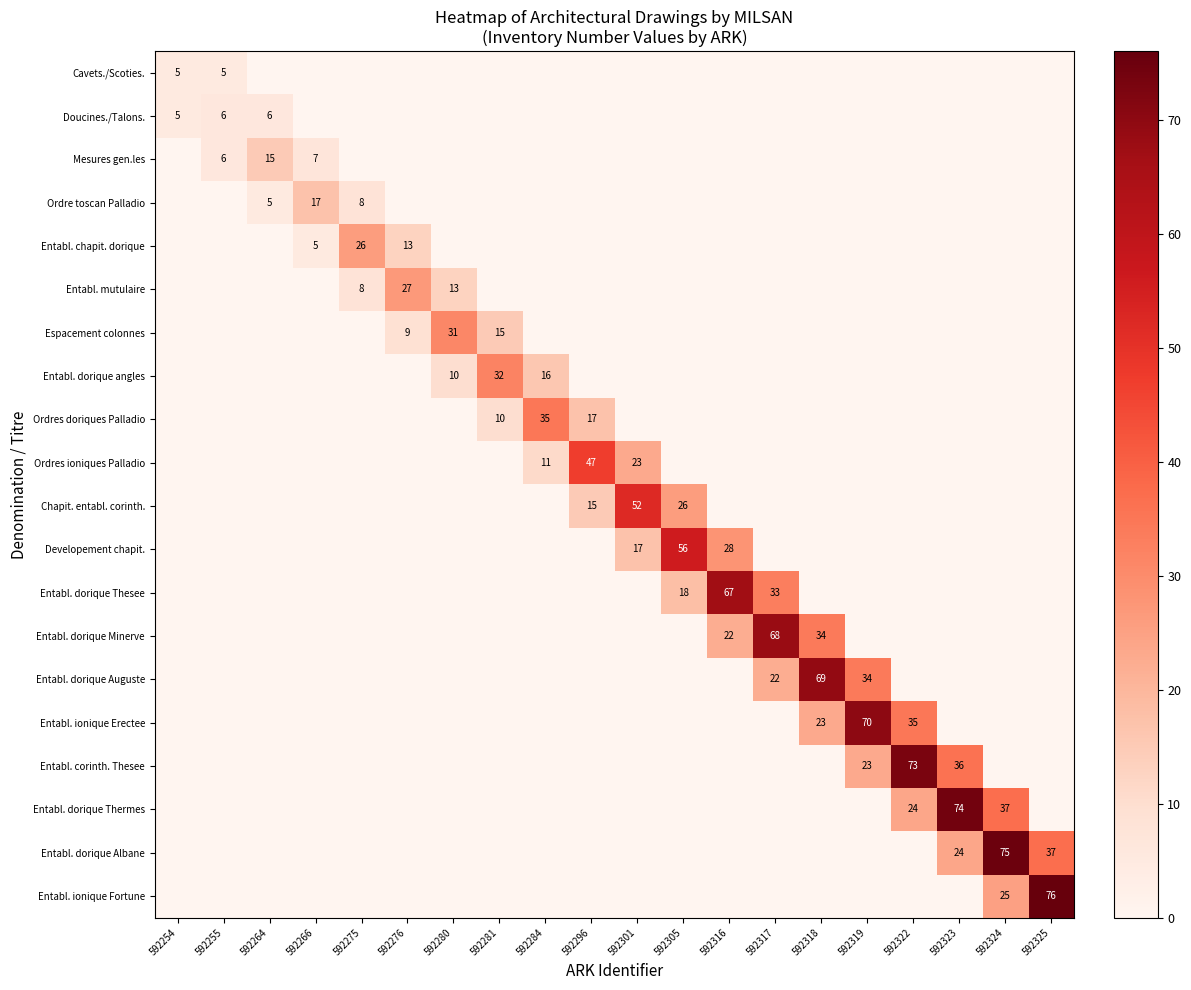

The value of Espacement colonnes at 592276 is 15. True or false?

False